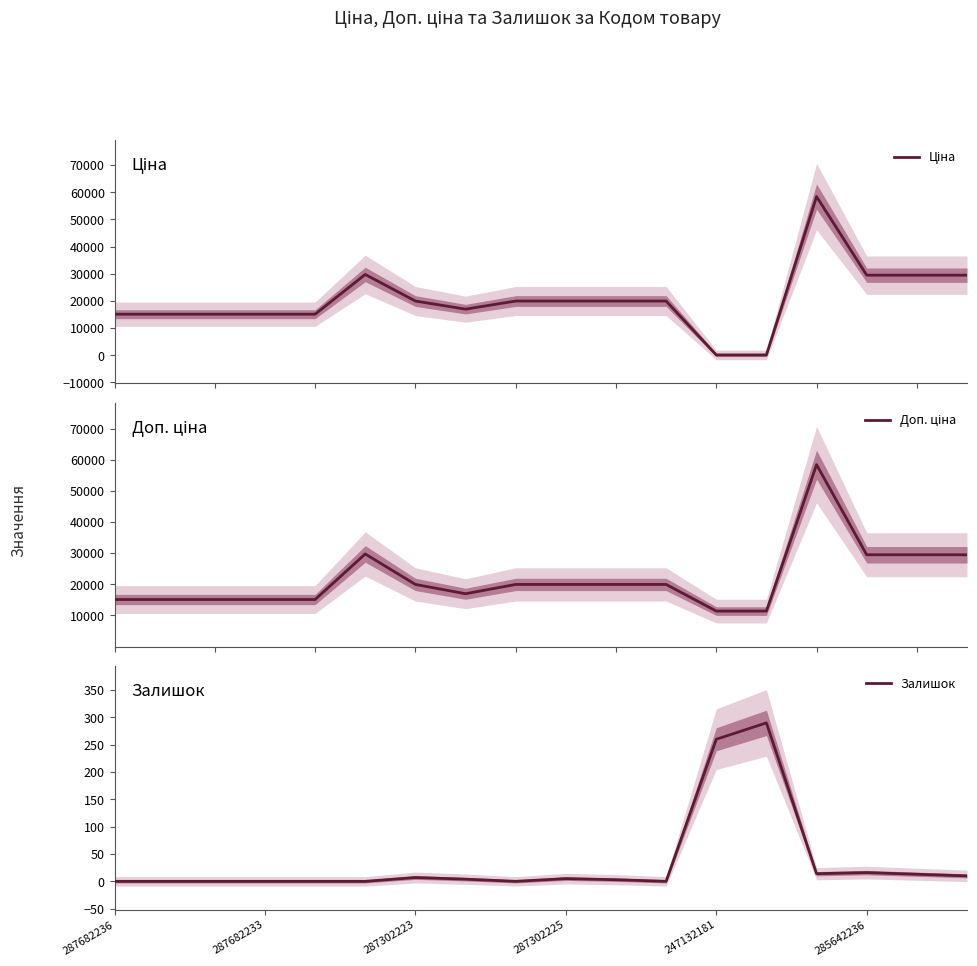

What is the difference between the maximum and minimum values in the Доп. ціна series?

47016.5